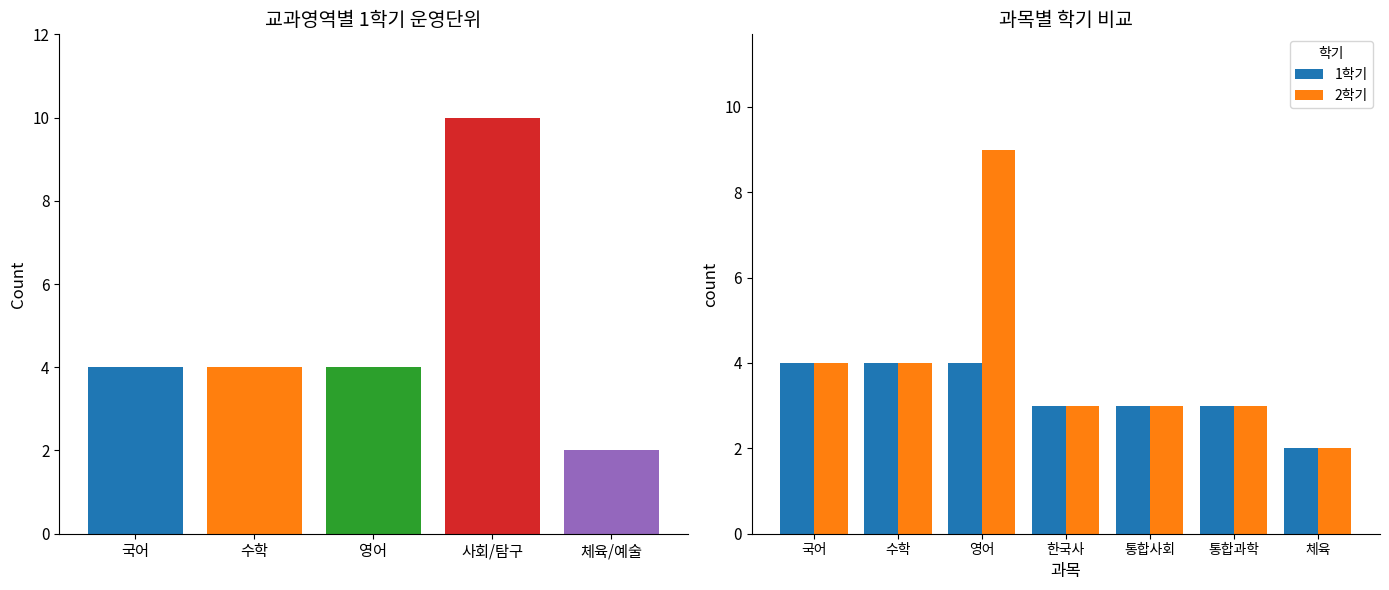

What is the difference between the 2학기 values at 영어 and 국어?

5